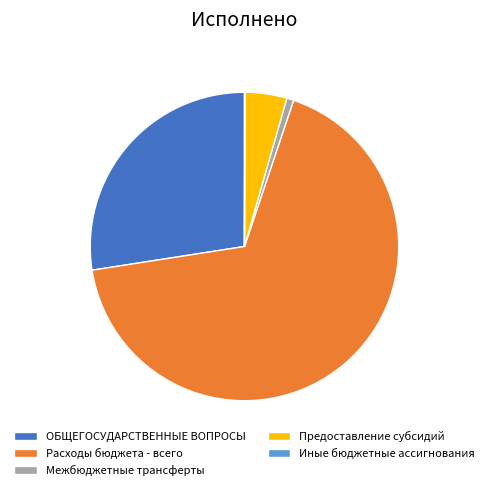

Is it true that Расходы бюджета - всего is 67% of the pie?

True